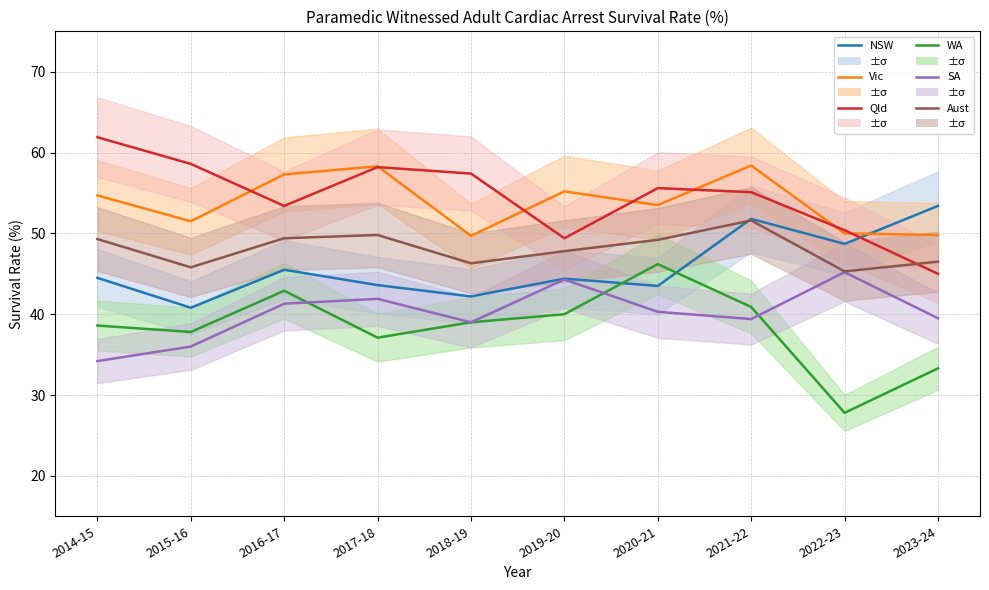

What is the greatest value displayed?

61.9